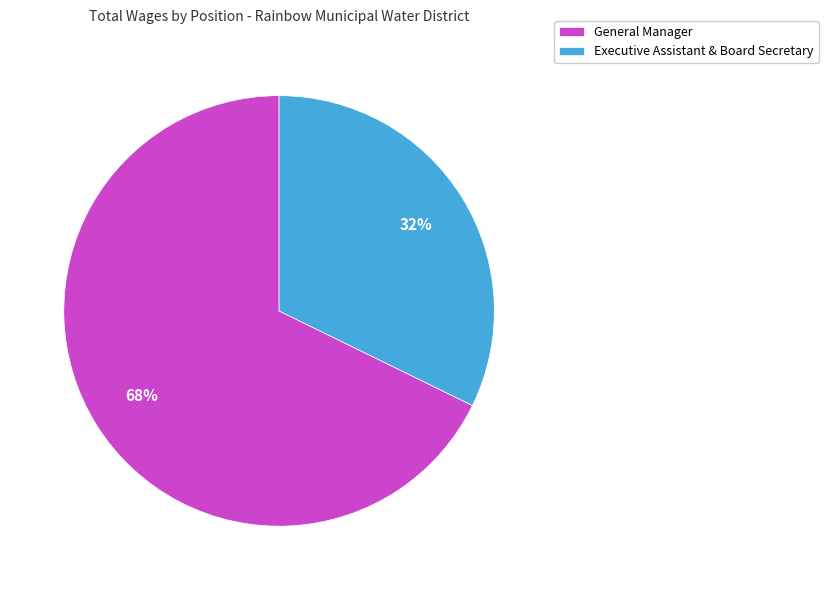

True or false: Executive Assistant & Board Secretary accounts for 42% of the total.

False